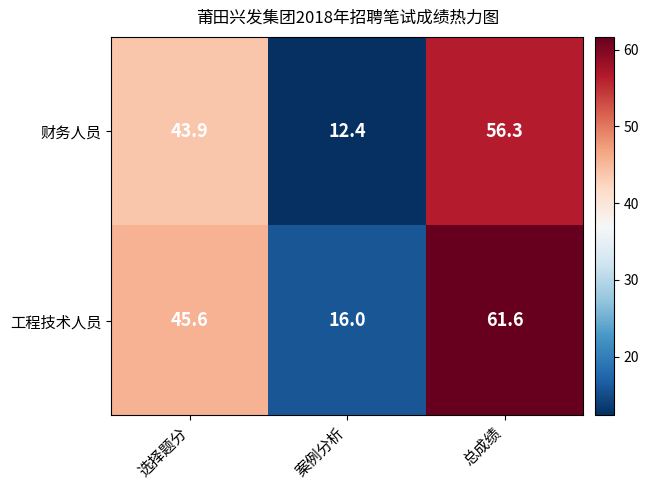

How many series are shown in this chart?

2